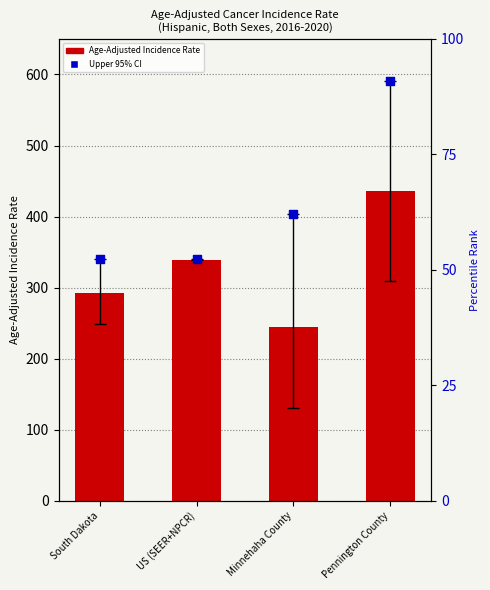

At which category is the sum across all series the highest?

Pennington County